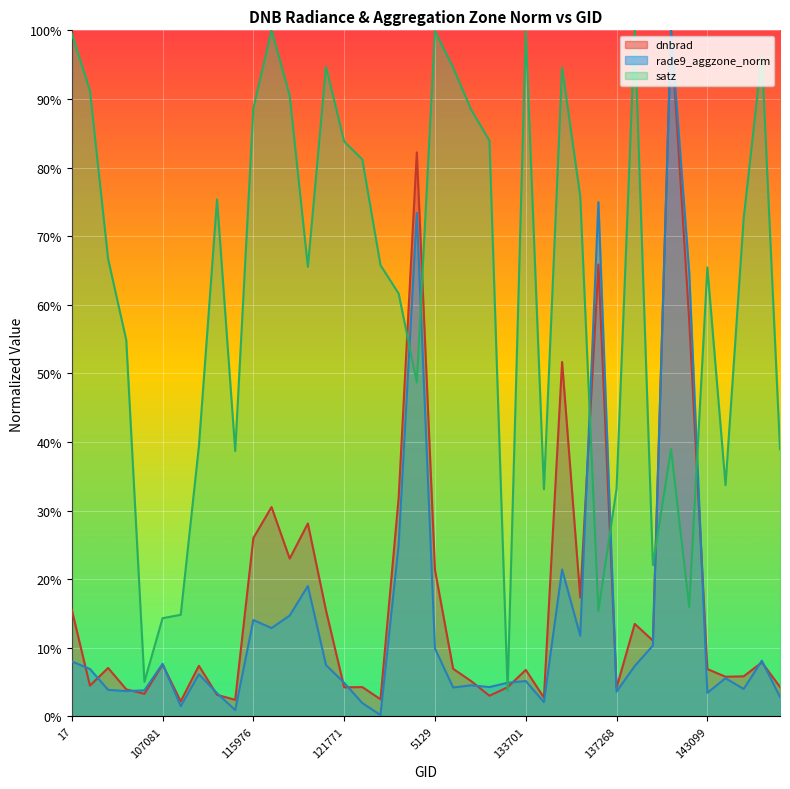

Reading left to right, list all the values displayed in this chart.

dnbrad: 15.5	4.5	7.1	3.9	3.3	7.6	2.2	7.4	3.1	2.4	26.0	30.5	23.0	28.1	15.4	4.2	4.3	2.5	31.9	82.2	21.3	6.9	5.1	3.0	4.3	6.8	2.7	51.7	17.3	65.9	4.2	13.5	11.0	100.0	57.7	6.9	5.8	5.8	7.9	4.3
rade9_aggzone_norm: 8.0	6.9	3.9	3.7	3.8	7.7	1.5	6.1	3.4	0.9	14.0	12.9	14.7	19.0	7.5	4.9	1.9	0.2	25.0	73.4	9.9	4.2	4.5	4.3	4.9	5.2	2.1	21.4	11.8	75.0	3.6	7.3	10.3	100.0	64.7	3.4	5.6	4.0	8.1	2.8
satz: 99.5	91.2	66.7	54.8	5.1	14.3	14.8	39.4	75.4	38.7	88.6	100.0	90.5	65.5	94.7	83.8	81.2	65.8	61.6	48.7	99.9	94.6	88.4	83.9	3.8	99.9	33.1	94.6	75.8	15.4	33.2	100.0	22.1	38.9	16.0	65.4	33.7	72.6	96.3	38.9